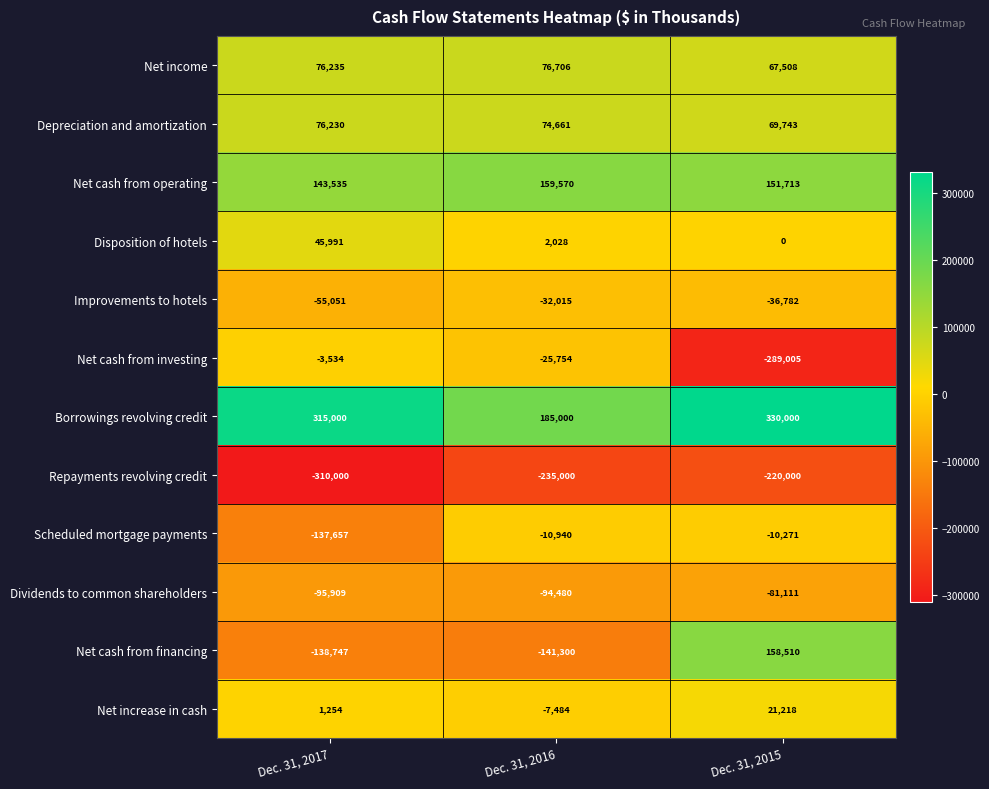

Which category has the highest value across all series?

Dec. 31, 2015